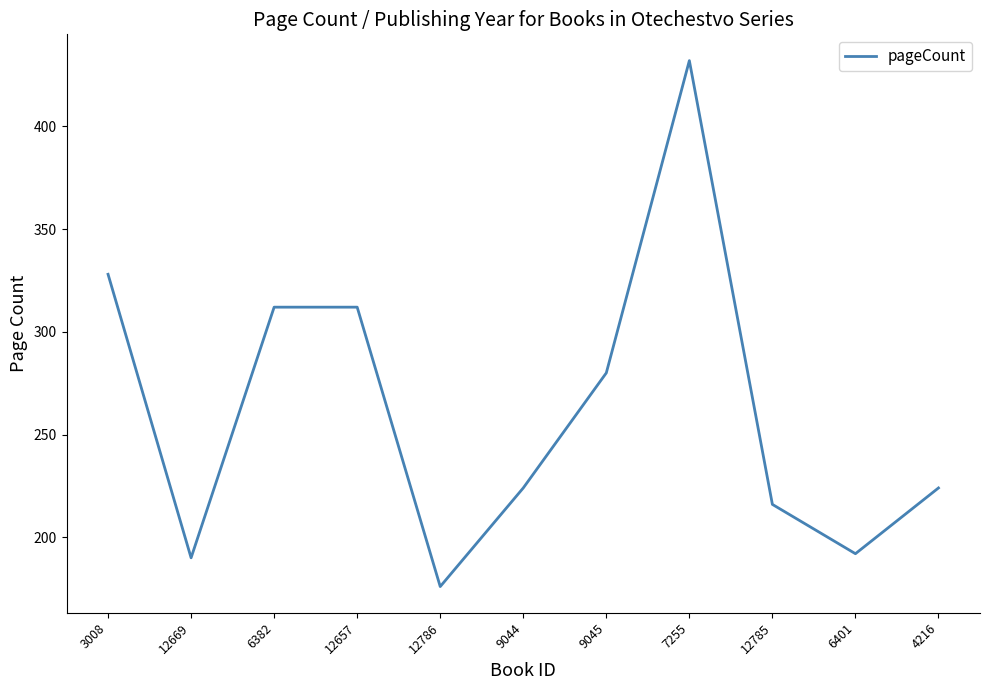

What is the sum of all values?

2886